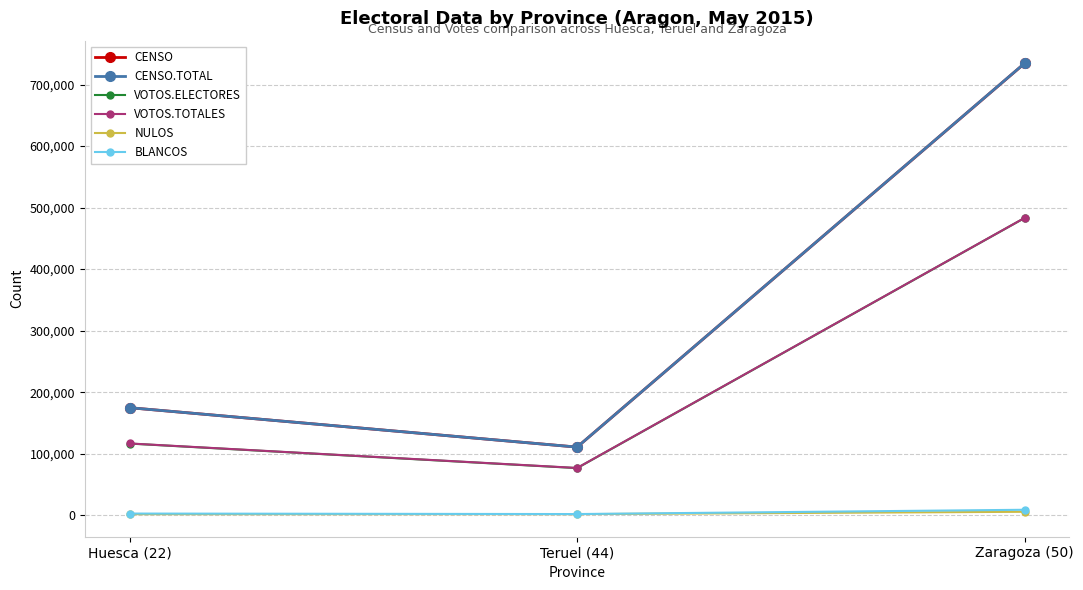

At how many categories does at least one series exceed 674966?

1